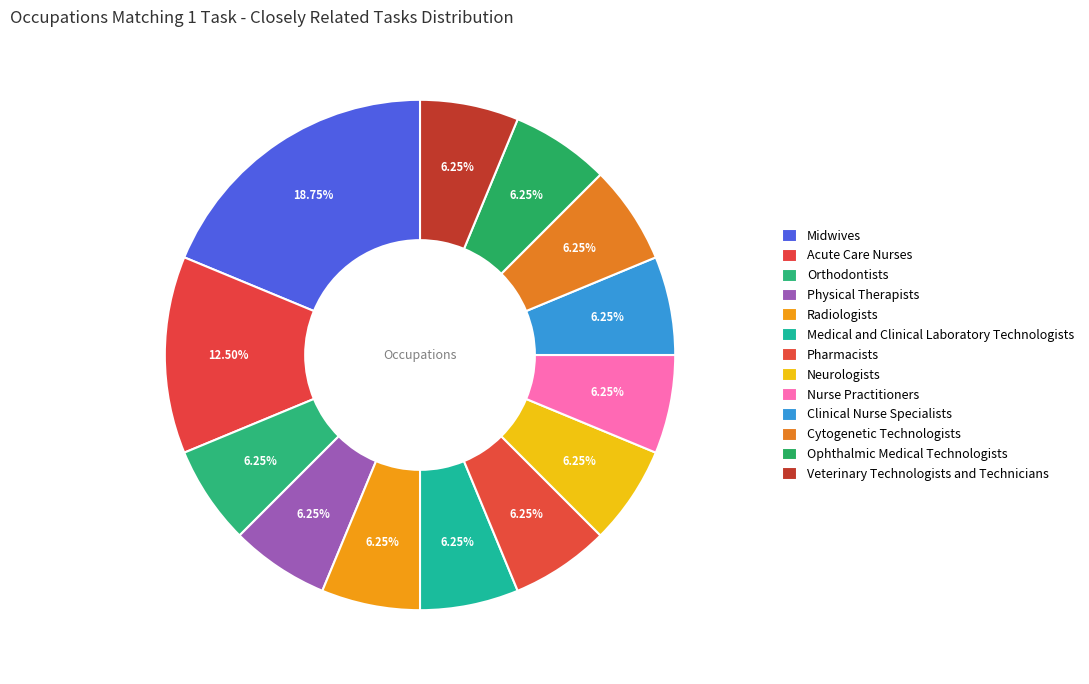

Is there a majority slice in this chart?

No